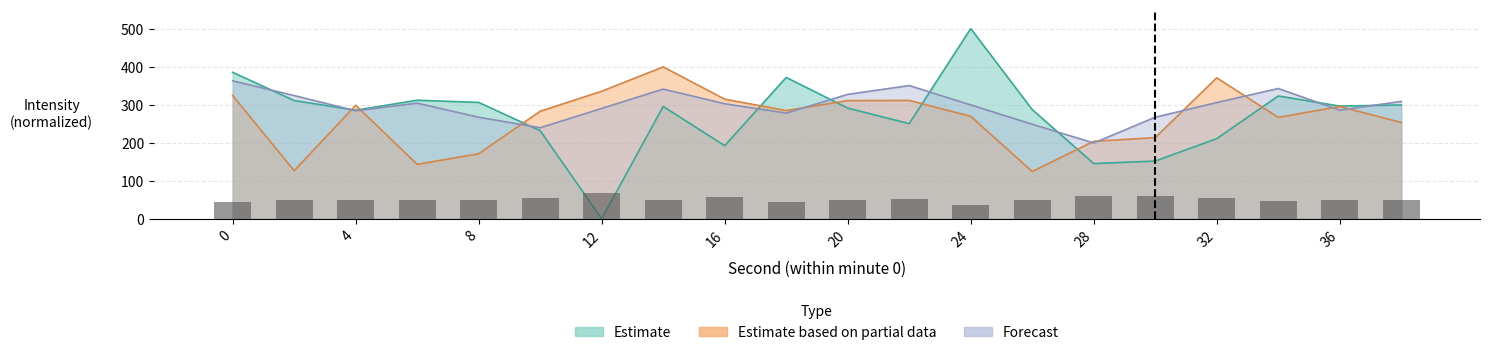

How many positive values does the Estimate series have?

19